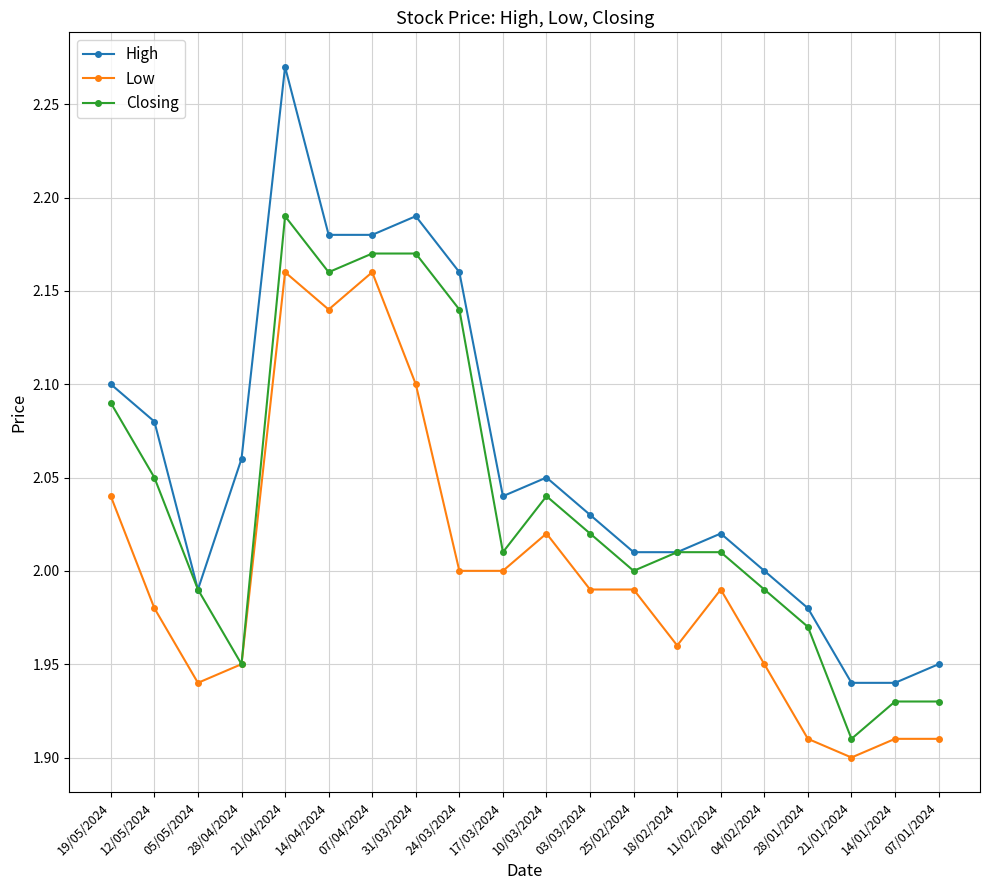

What is the label of the 16th point from the right?

21/04/2024